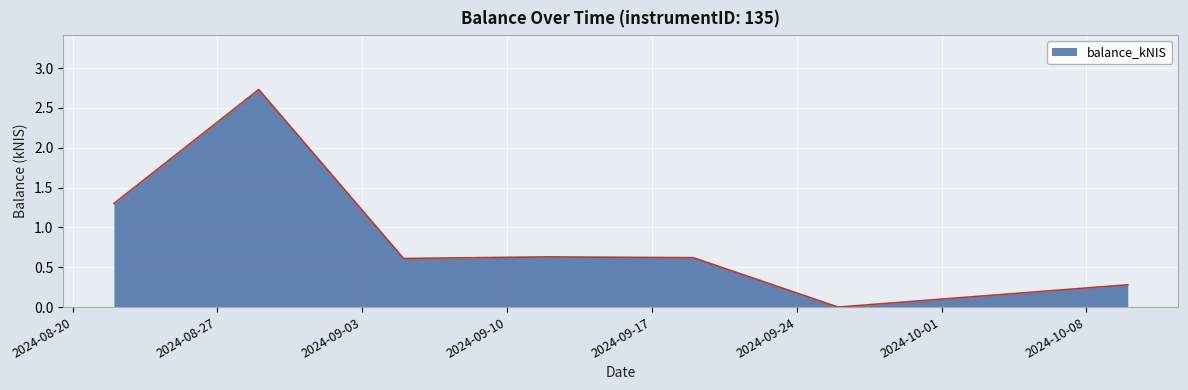

How many interior local valleys (lower than both neighbors) does the data have?

2